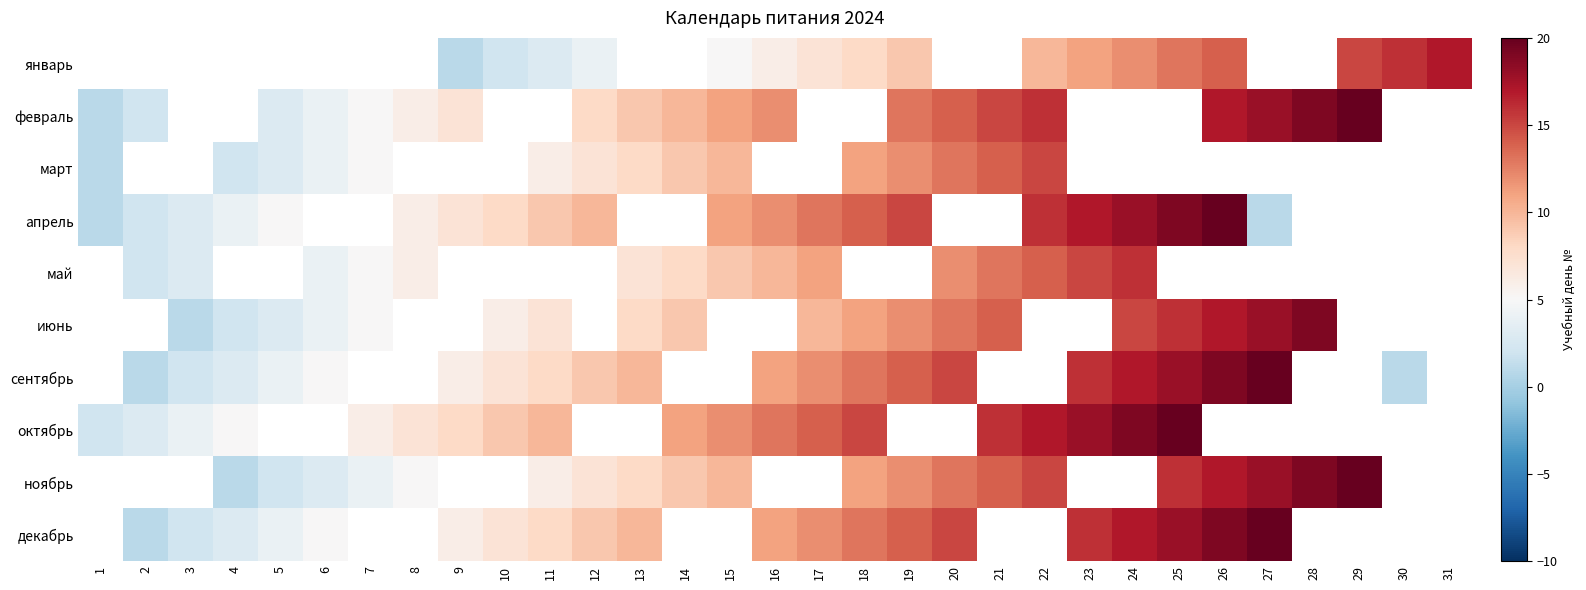

How many distinct data groups are displayed?

10